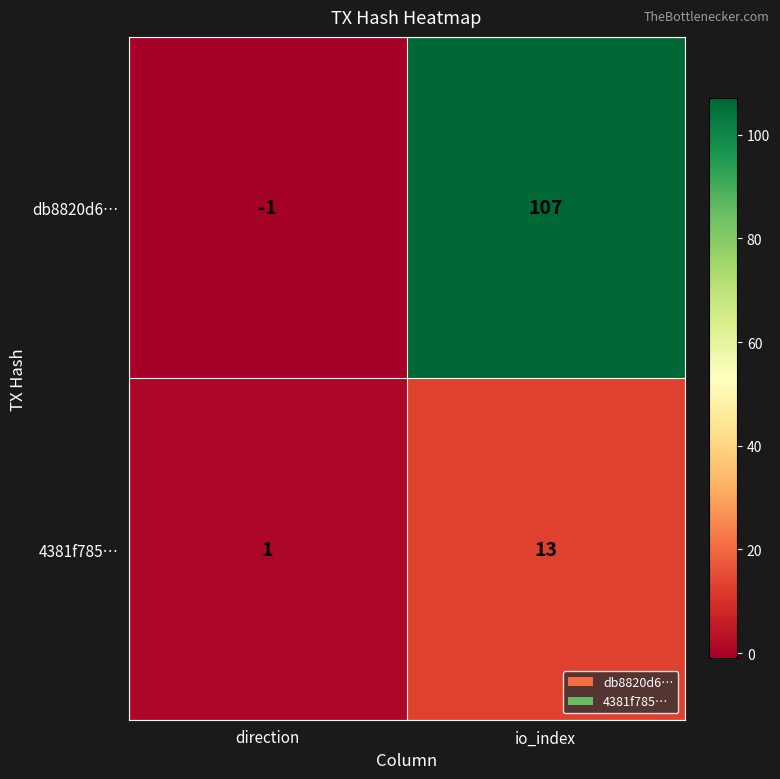

At which label is 4381f785… closest to 7?

direction